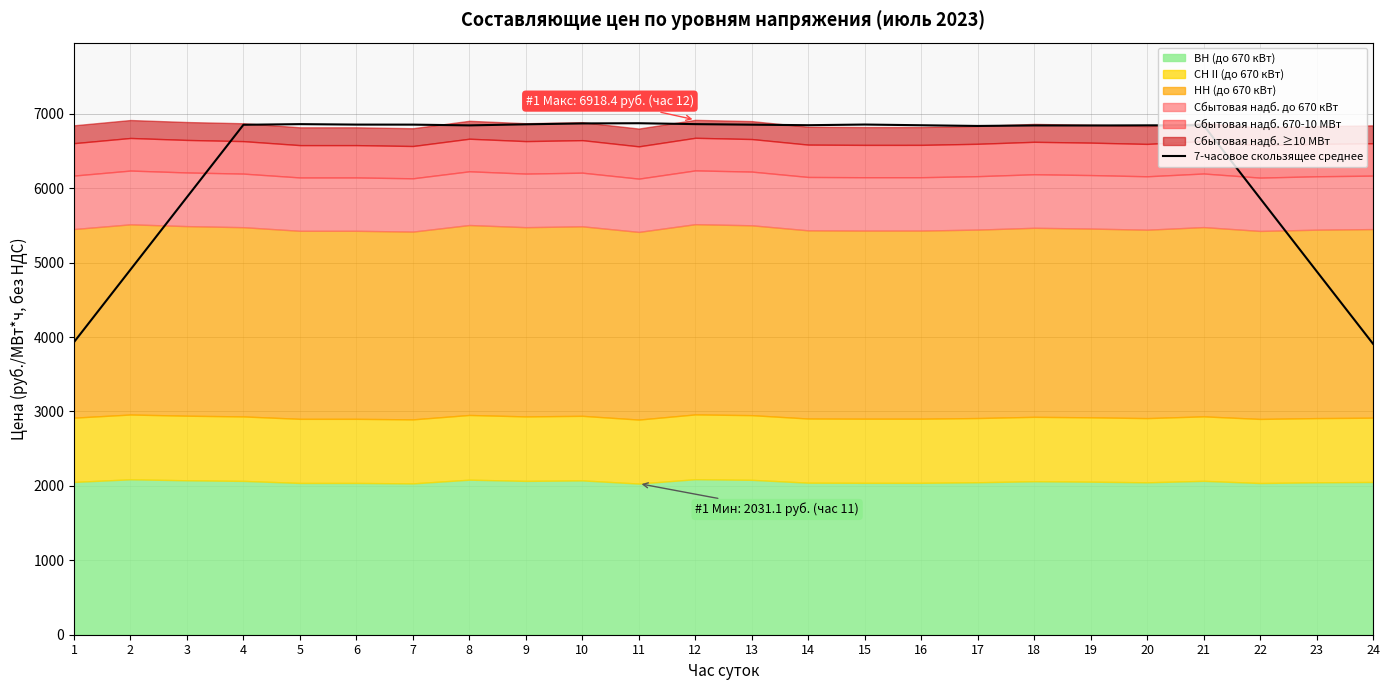

The value of 7-часовое скользящее среднее at 11 is 6873.0. True or false?

True